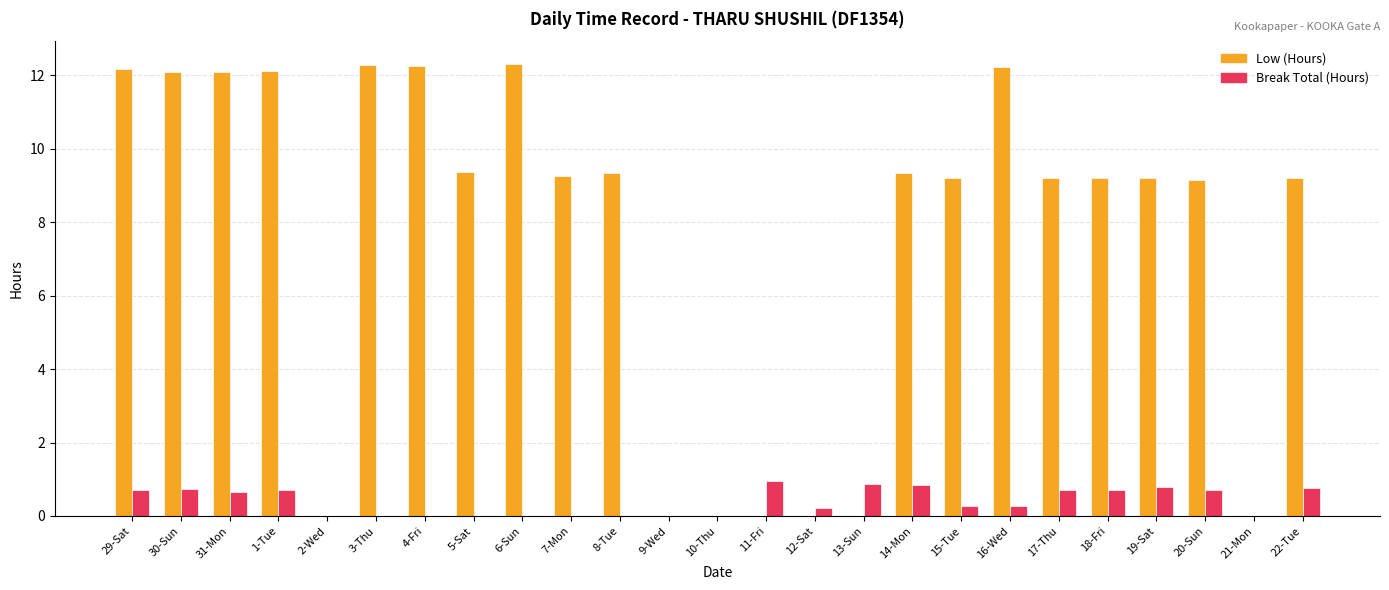

What is the sum of the Low (Hours) values at 5-Sat and 16-Wed?

21.6